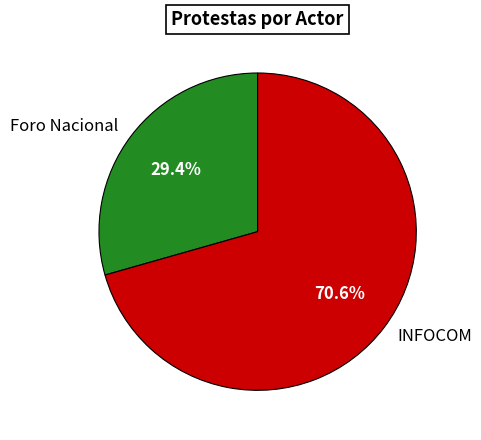

Is it true that Foro Nacional is 29% of the pie?

True